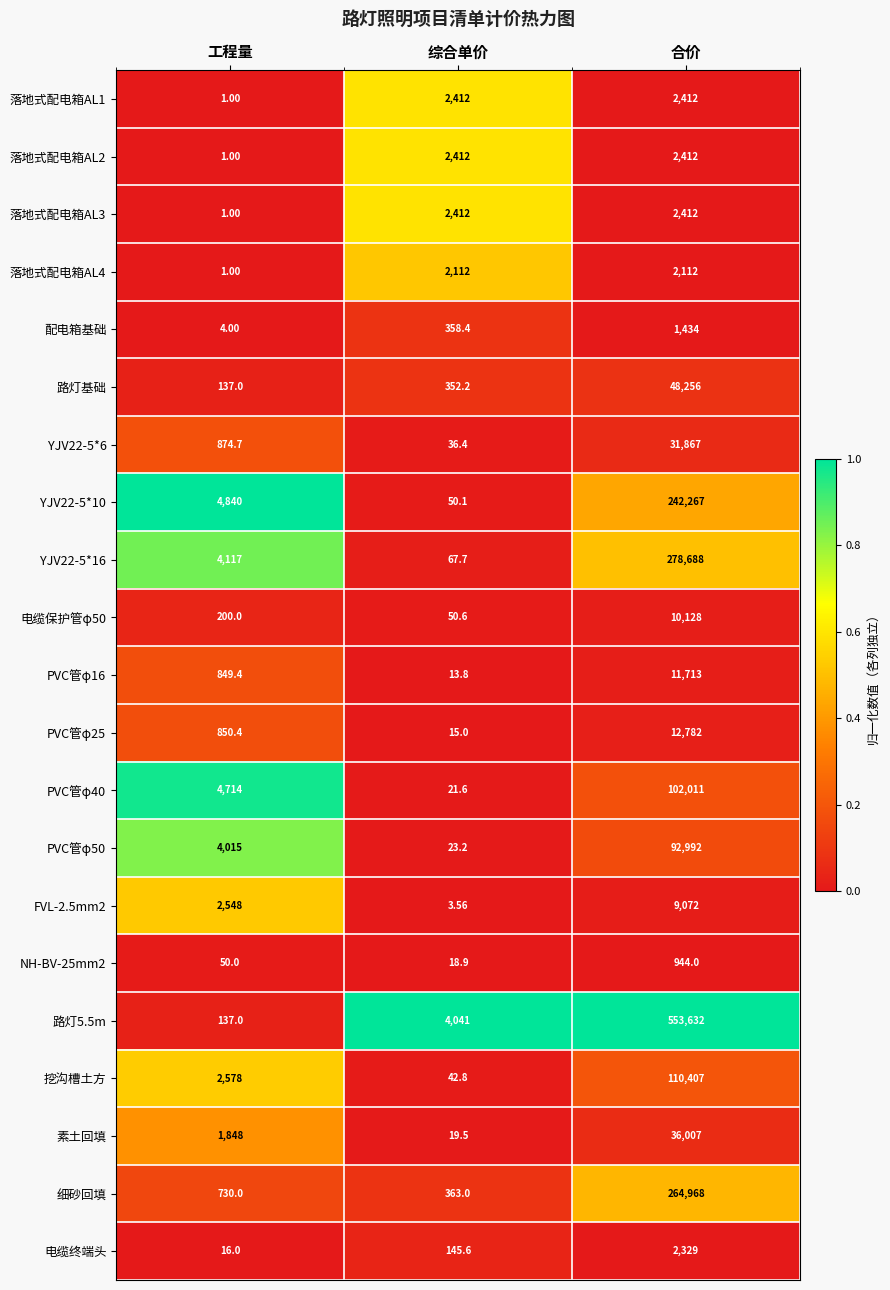

List the labels in order of 路灯基础 value, smallest first.

工程量, 综合单价, 合价